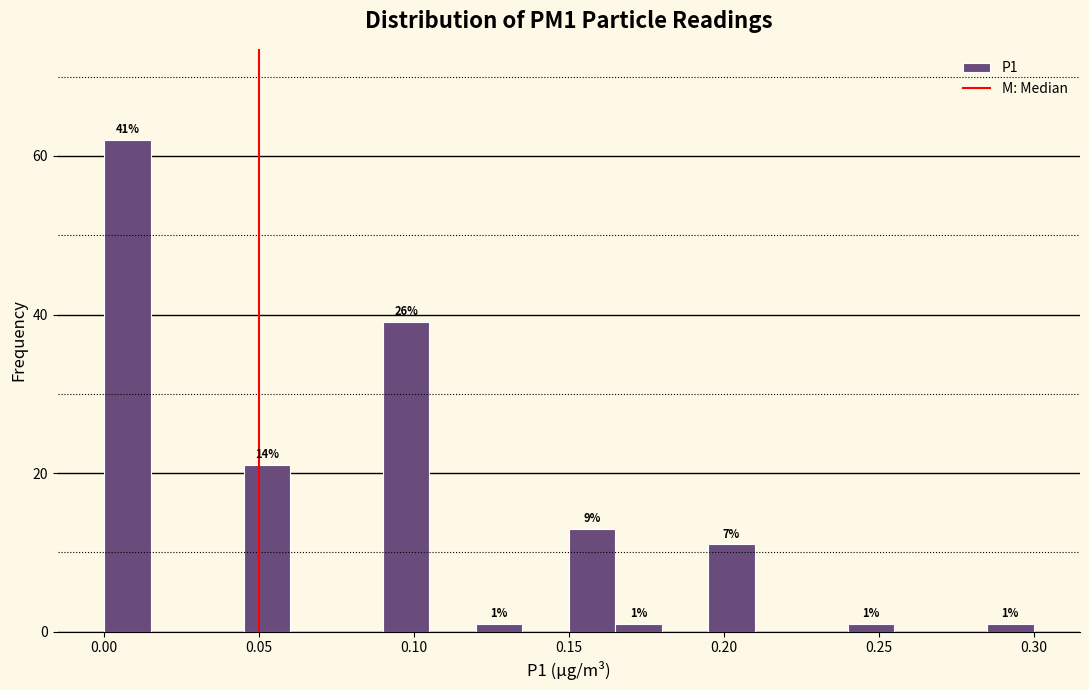

Read against the x-axis, roughly where is the centre of the tallest bar?

0.010